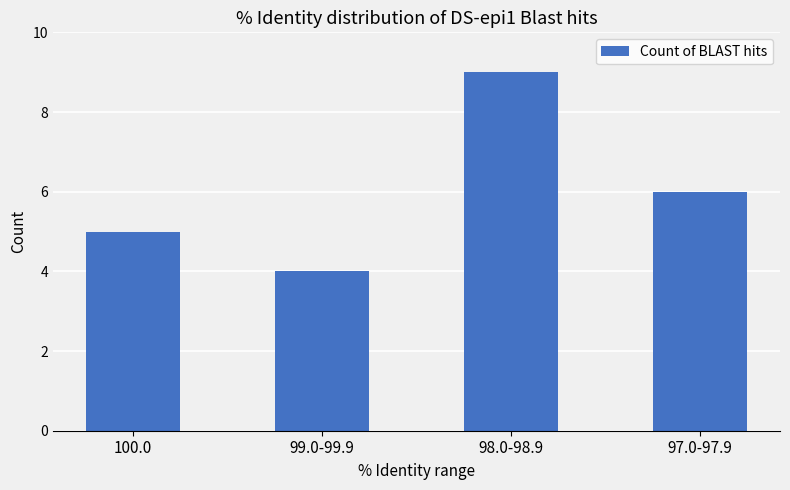

What is the average value?

6